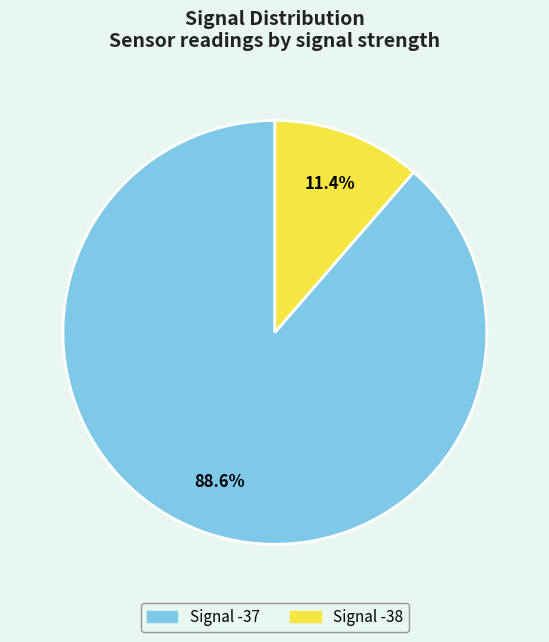

To the nearest percent, what is the difference between the Signal -38 and Signal -37 slice percentages?

77%